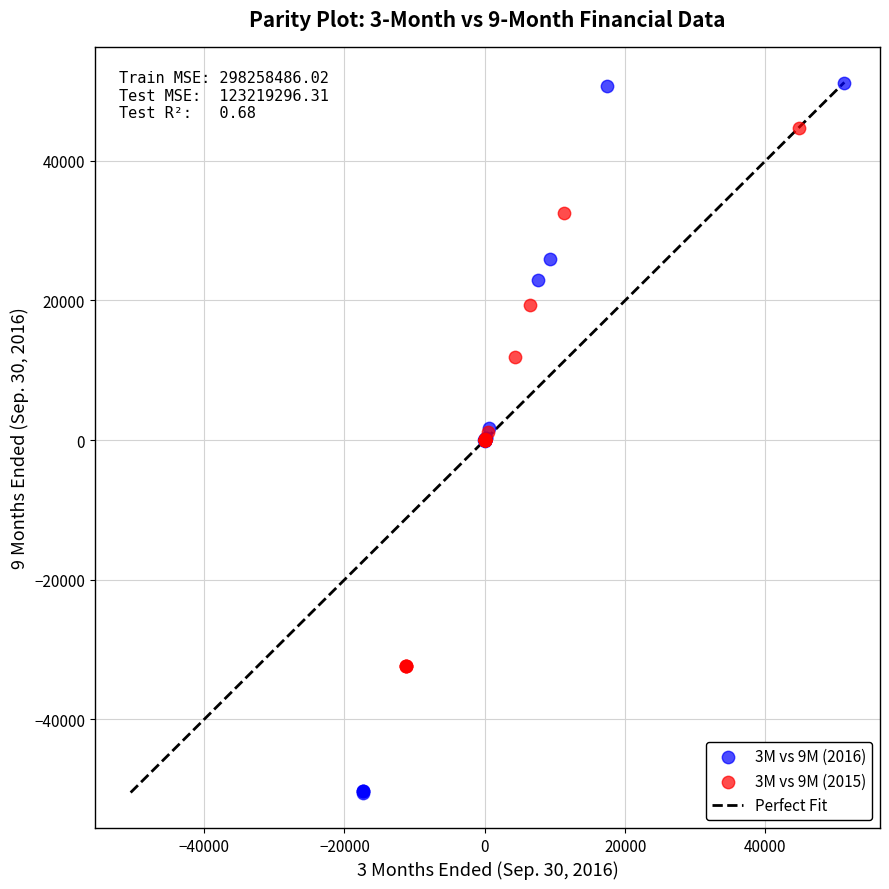

Which series reaches the maximum Y coordinate?

3M vs 9M (2016)